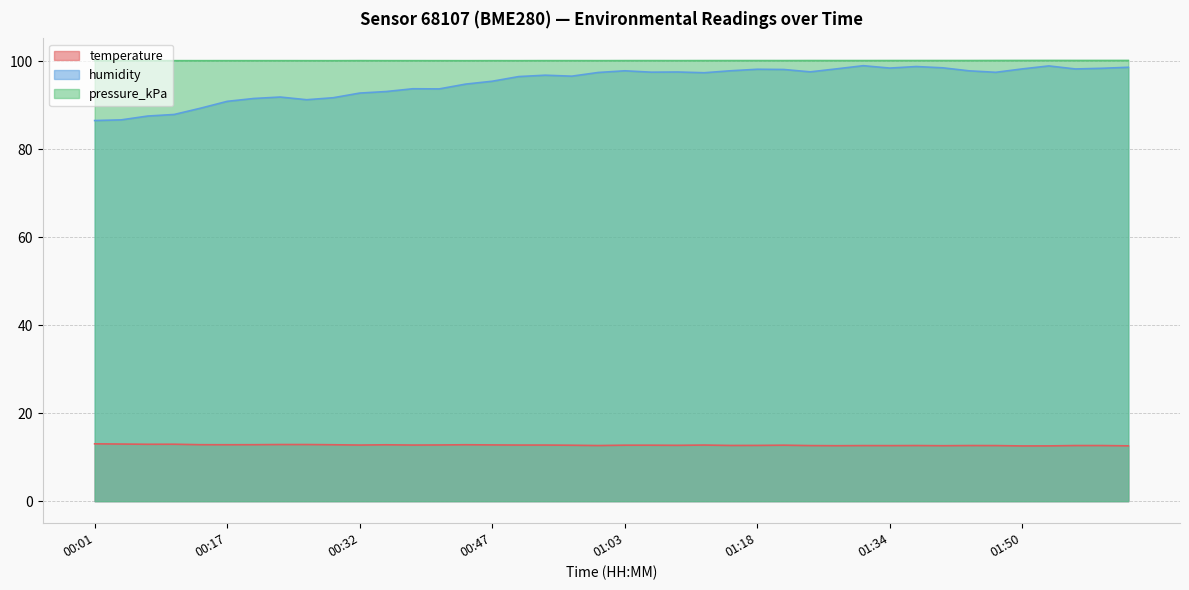

Rank the series at 00:56 from highest to lowest value.

pressure_kPa, humidity, temperature